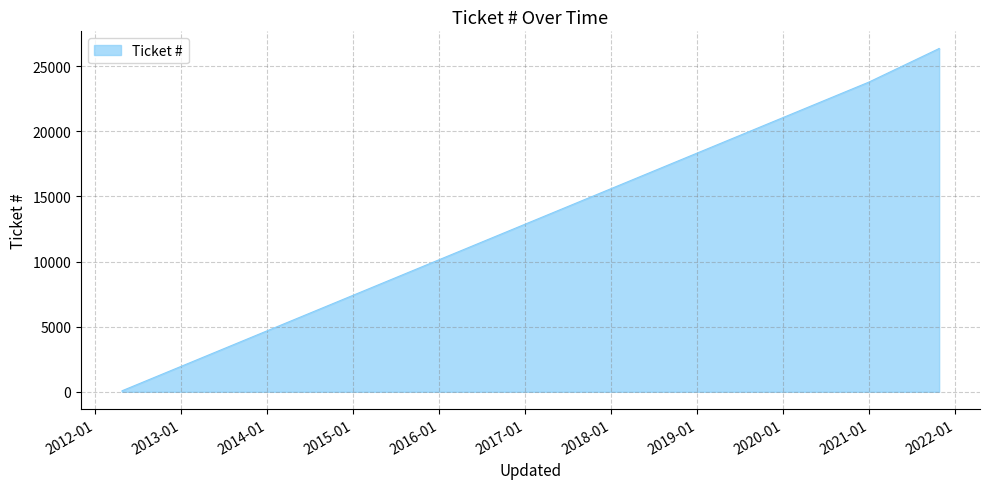

At which category does the chart reach its minimum across all series?

2012-04-23 13:22